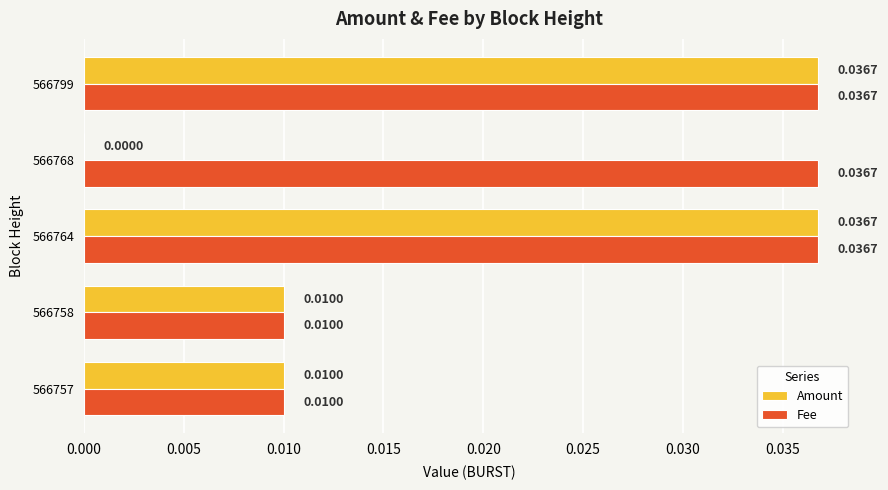

What is the sum of all Amount values?

0.1